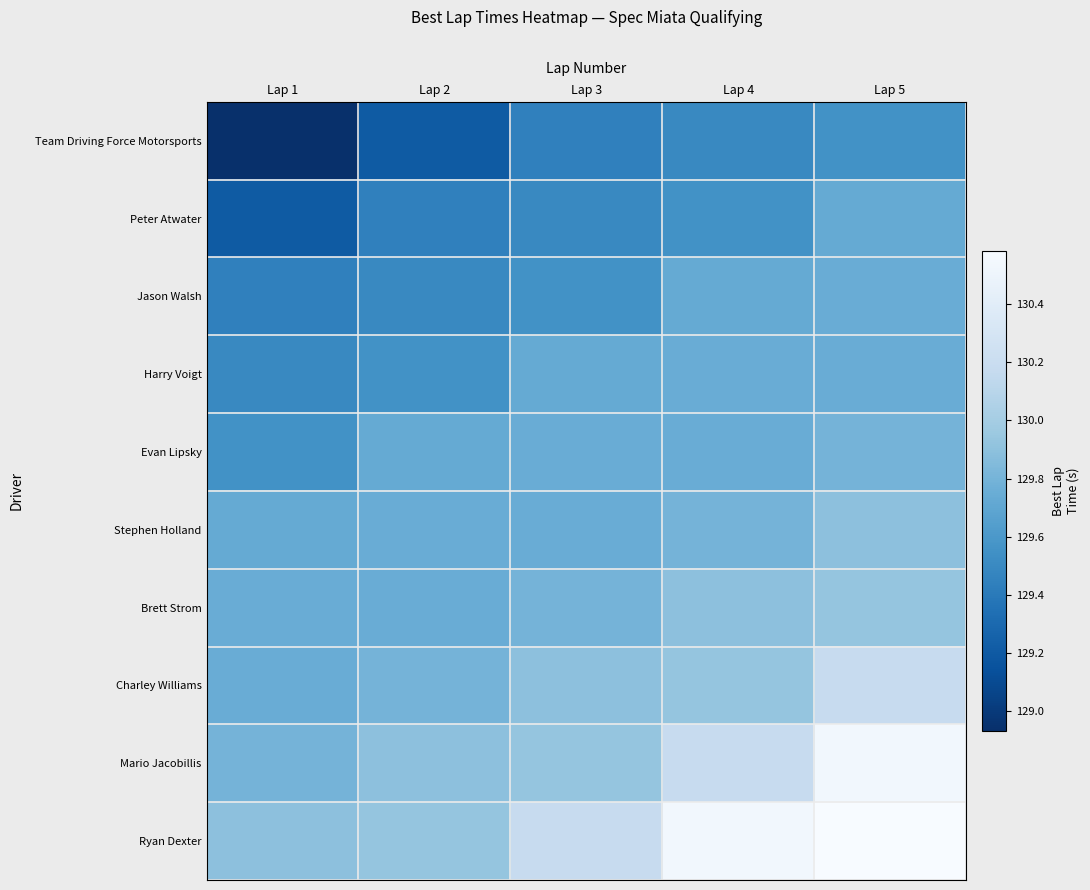

Reading right to left, transcribe all the data shown in this chart.

Team Driving Force Motorsports: Lap 5=129.6	Lap 4=129.5	Lap 3=129.4	Lap 2=129.2	Lap 1=128.9
Peter Atwater: Lap 5=129.7	Lap 4=129.6	Lap 3=129.5	Lap 2=129.4	Lap 1=129.2
Jason Walsh: Lap 5=129.7	Lap 4=129.7	Lap 3=129.6	Lap 2=129.5	Lap 1=129.4
Harry Voigt: Lap 5=129.7	Lap 4=129.7	Lap 3=129.7	Lap 2=129.6	Lap 1=129.5
Evan Lipsky: Lap 5=129.8	Lap 4=129.7	Lap 3=129.7	Lap 2=129.7	Lap 1=129.6
Stephen Holland: Lap 5=129.9	Lap 4=129.8	Lap 3=129.7	Lap 2=129.7	Lap 1=129.7
Brett Strom: Lap 5=129.9	Lap 4=129.9	Lap 3=129.8	Lap 2=129.7	Lap 1=129.7
Charley Williams: Lap 5=130.2	Lap 4=129.9	Lap 3=129.9	Lap 2=129.8	Lap 1=129.7
Mario Jacobillis: Lap 5=130.5	Lap 4=130.2	Lap 3=129.9	Lap 2=129.9	Lap 1=129.8
Ryan Dexter: Lap 5=130.6	Lap 4=130.5	Lap 3=130.2	Lap 2=129.9	Lap 1=129.9